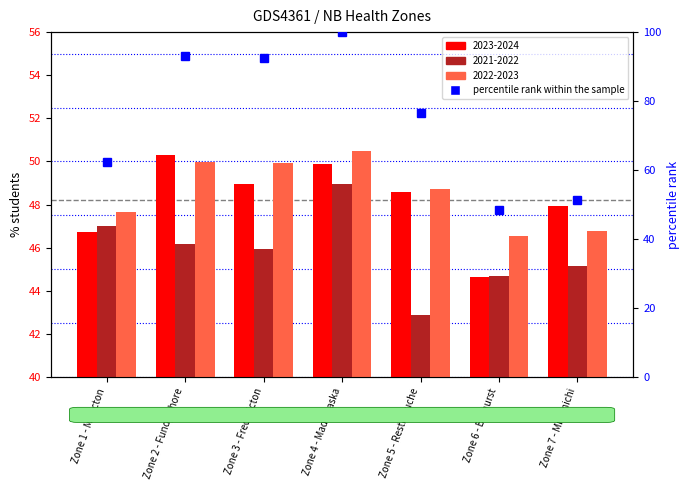

What is the approximate value at Zone 2 - Fundy Shore?

93.0